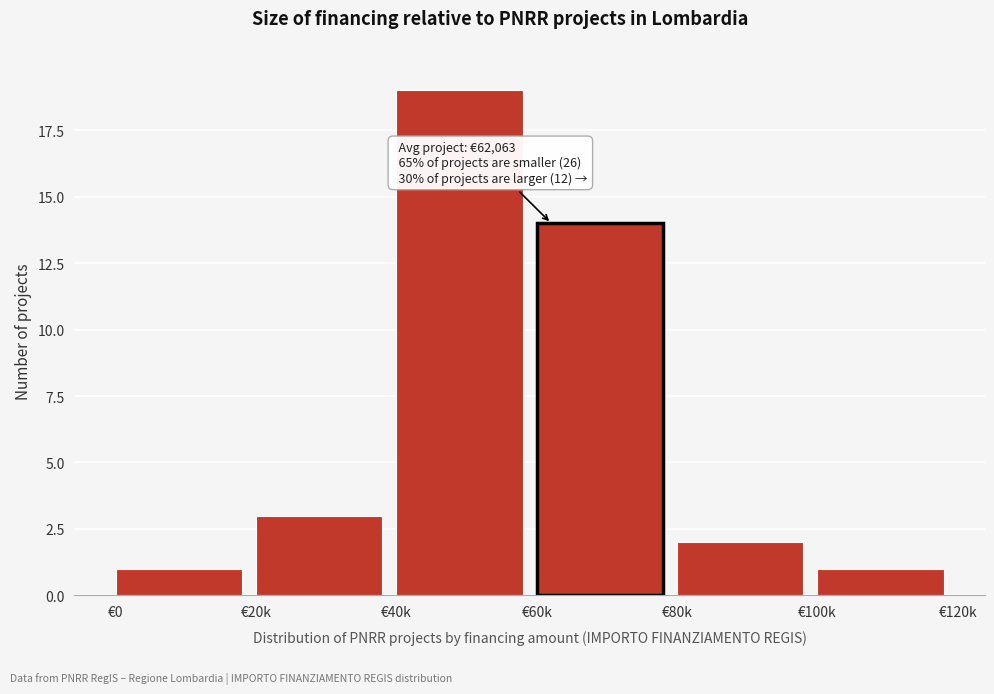

Reading left to right, what are all the values shown in this chart?

€0=1	€20k=3	€40k=19	€60k=14	€80k=2	€100k=1